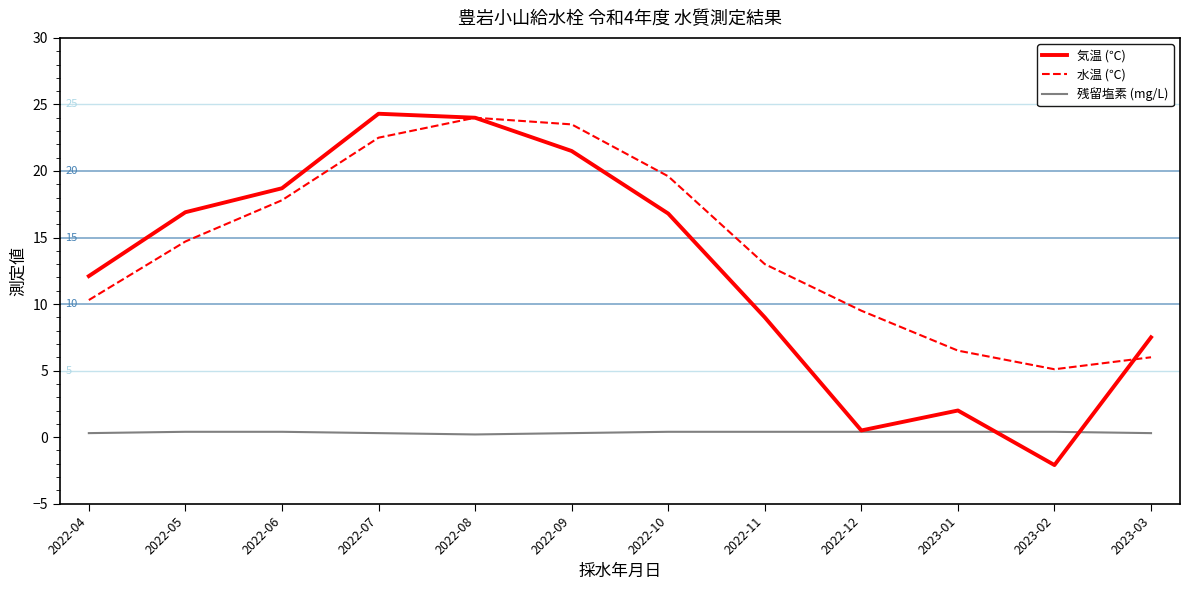

True or false: 水温 (℃) and 残留塩素 (mg/L) cross at least once.

False